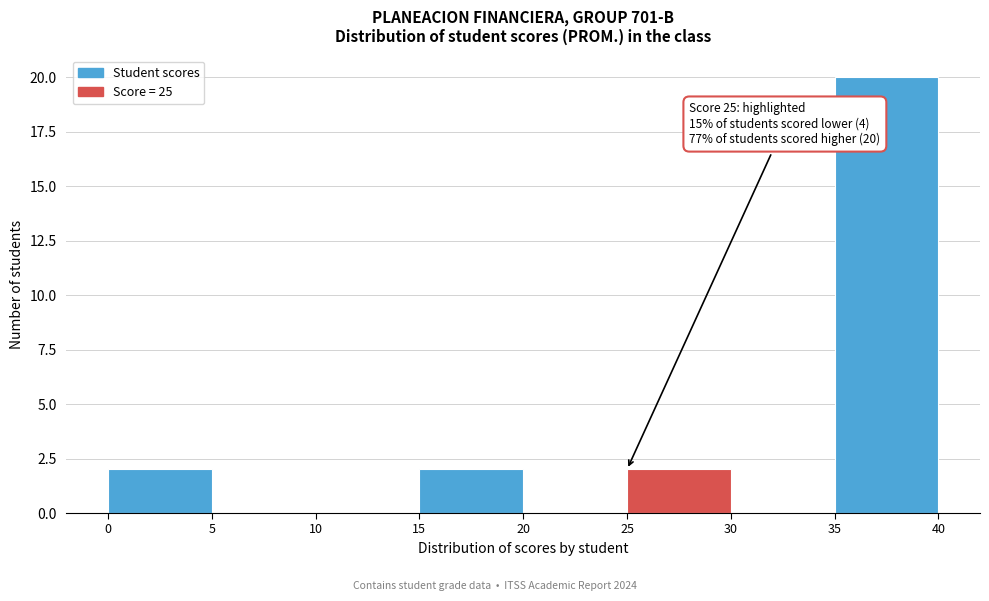

Over which range of the x-axis is the bar tallest?

35 to 40